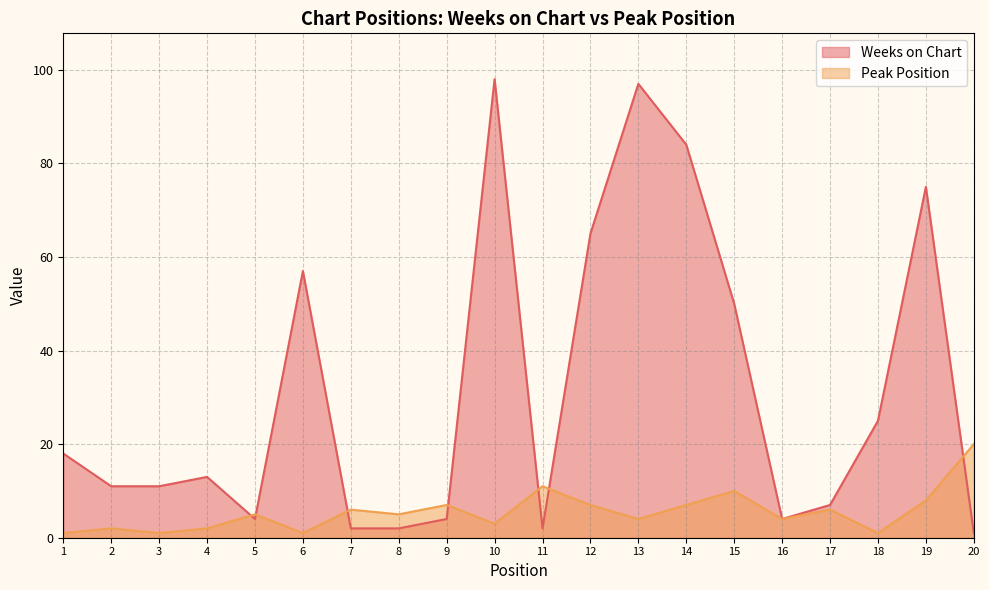

True or false: Weeks on Chart has a value of 107 at 19.

False